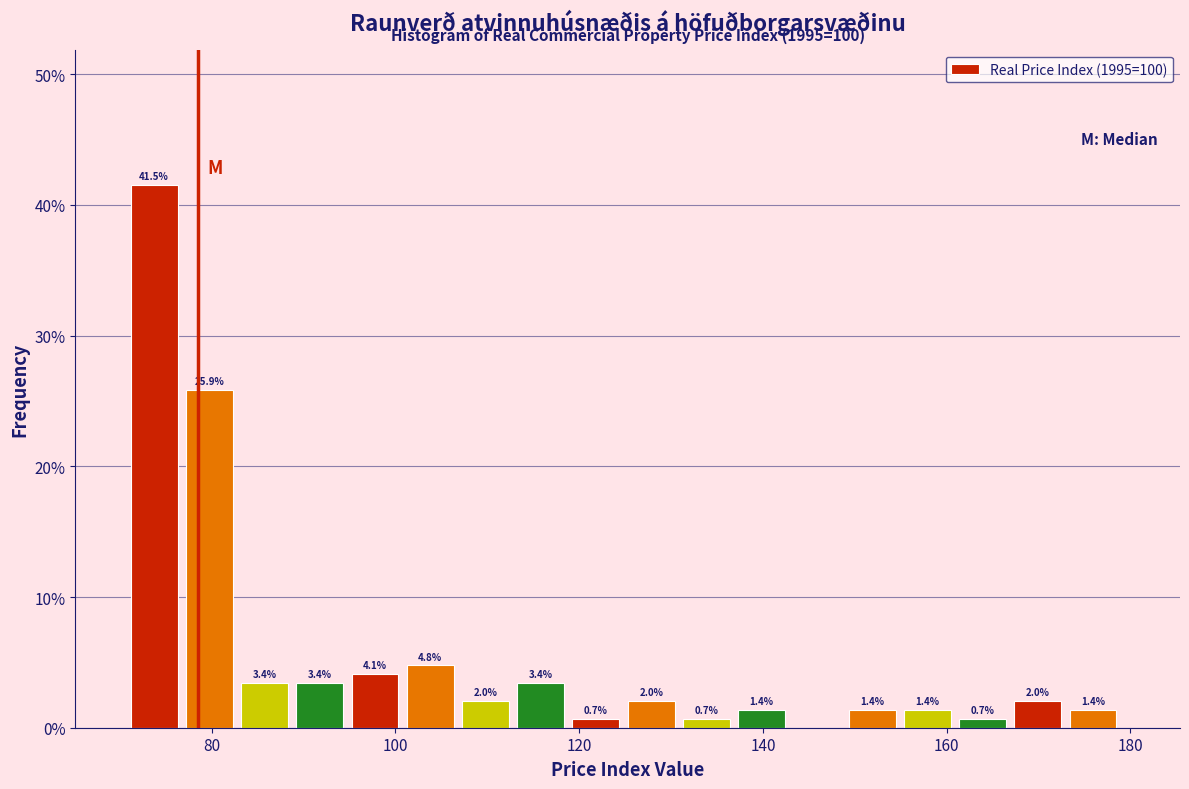

Around what value on the x-axis is the tallest bar? Give the approximate position of its centre, as read against the axis.

74